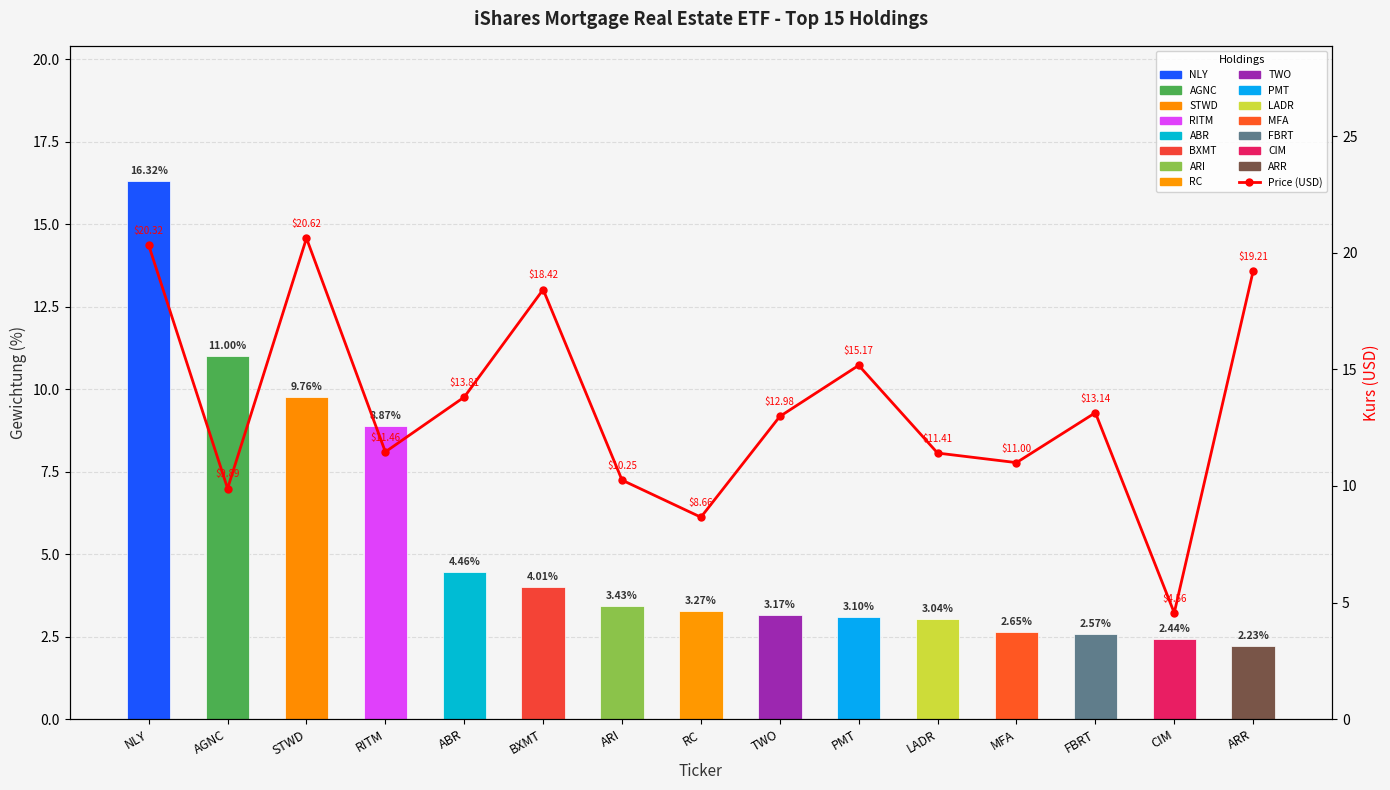

How many bars are there in total?

15